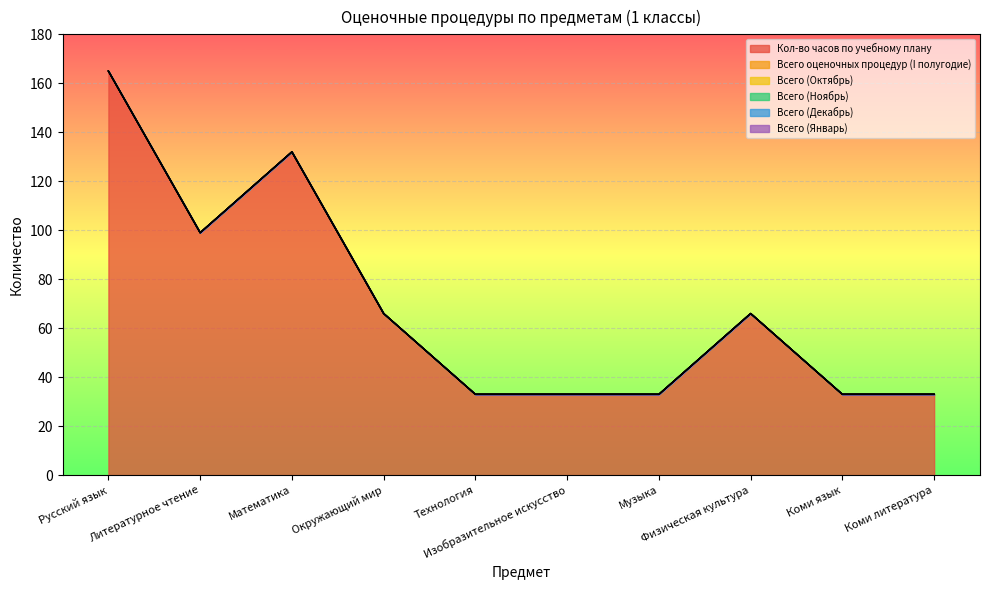

What is the total value across all series at Окружающий мир?

66